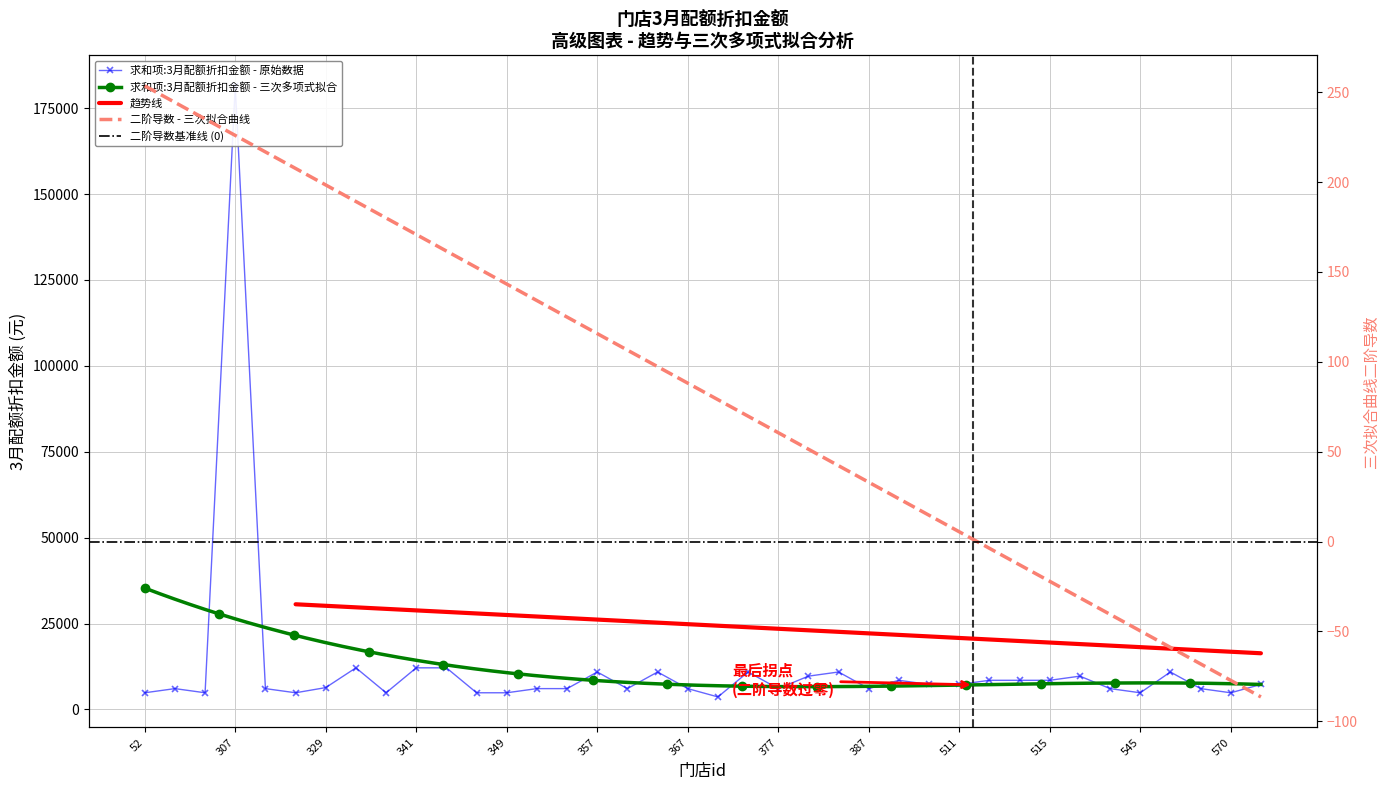

Reading left to right, list all the values displayed in this chart.

4840	6050	4840	181500	6050	4840	6350	12100	4840	12100	12100	4840	4840	6050	6050	10890	6050	10890	6050	3630	10890	6050	9680	10890	6050	8470	7260	7260	8470	8470	8470	9680	6050	4840	10890	6050	4840	7260